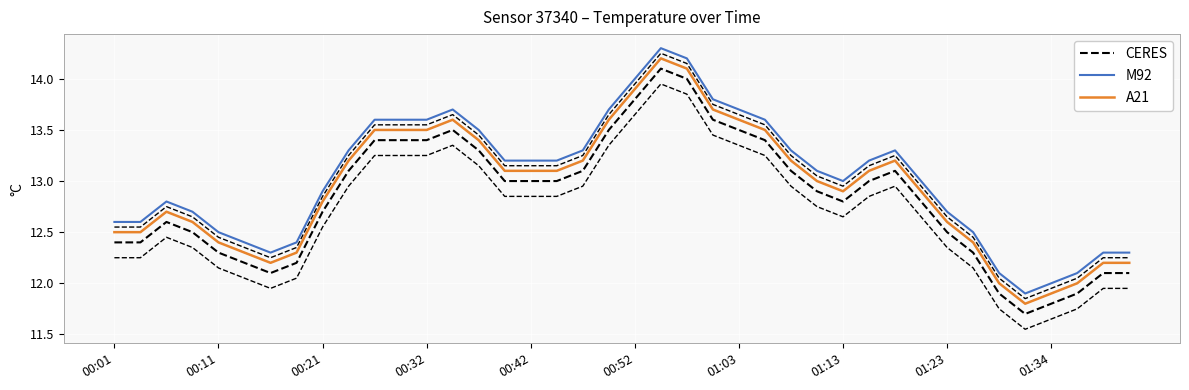

True or false: CERES and M92 intersect in this chart.

False